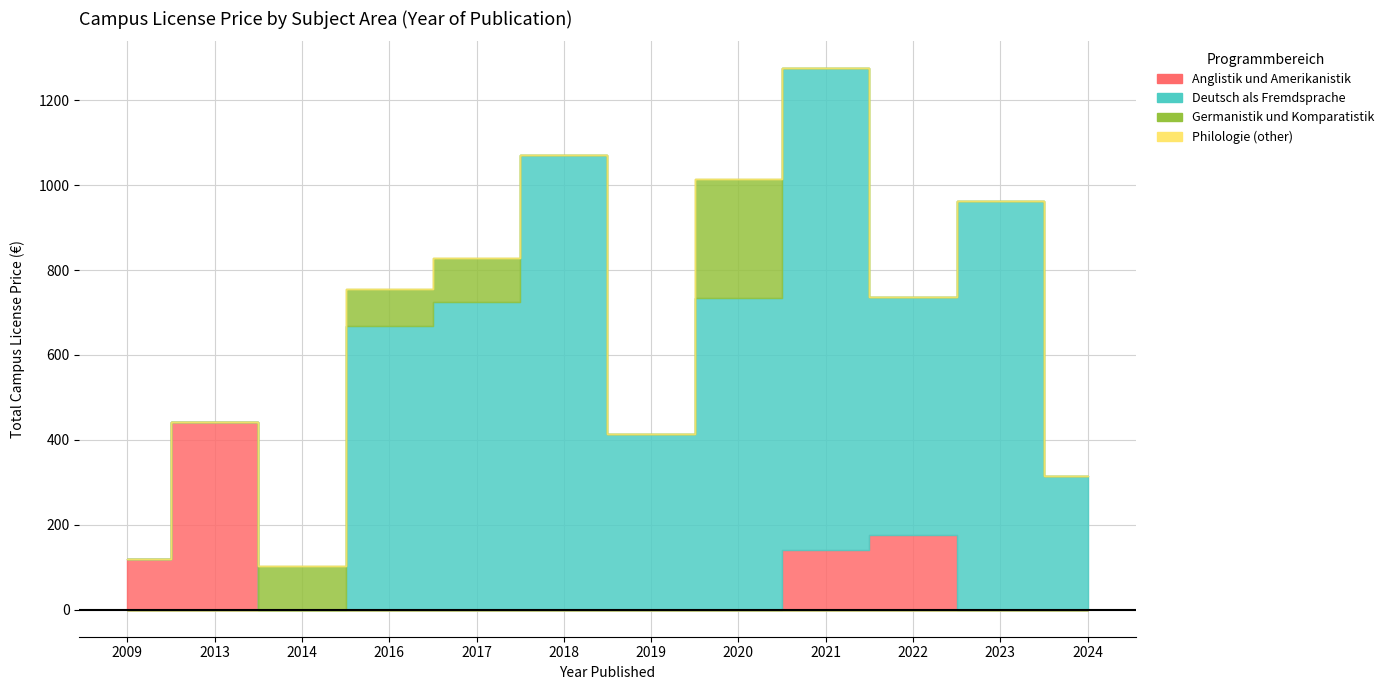

Reading left to right, what are all the values shown in this chart?

Anglistik und Amerikanistik: 120.2	442.1	0.0	0.0	0.0	0.0	0.0	0.0	139.8	176.3	0.0	0.0
Deutsch als Fremdsprache: 0.0	0.0	0.0	669.2	724.8	1069.9	414.2	735.1	1135.2	559.9	962.7	314.5
Germanistik und Komparatistik: 0.0	0.0	102.9	86.3	103.5	0.0	0.0	279.9	0.0	0.0	0.0	0.0
Philologie (other): 0.0	0.0	0.0	0.0	0.0	0.0	0.0	0.0	0.0	0.0	0.0	0.0